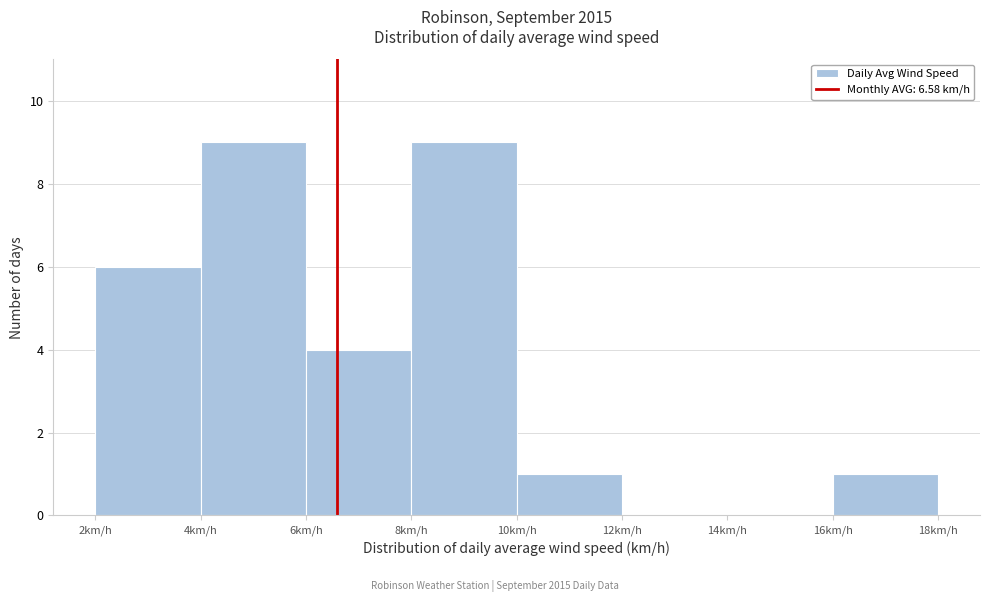

Reading left to right, list every bar in this chart as the range it spans on the x-axis followed by its height. The values are not printed on the chart, so give them approximately, as read against the axis.

2 to 4: 6
4 to 6: 9
6 to 8: 4
8 to 10: 9
10 to 12: 1
12 to 14: 0
14 to 16: 0
16 to 18: 1